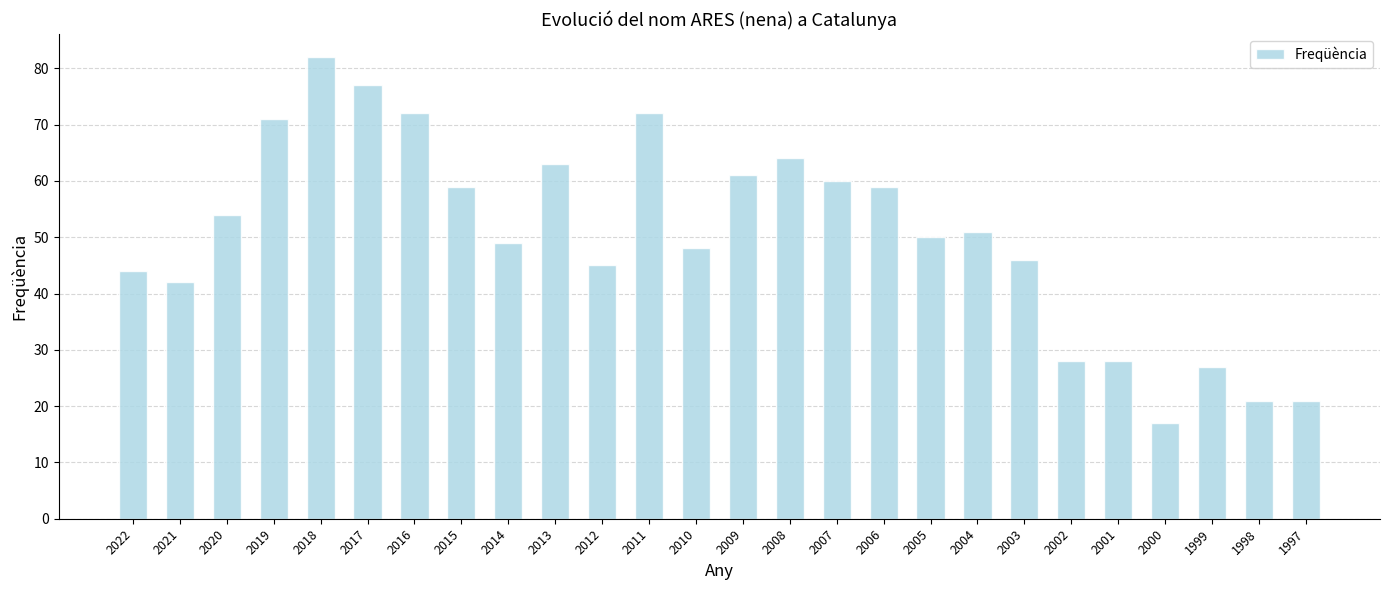

Read the value at 2021, to the nearest 5.

40